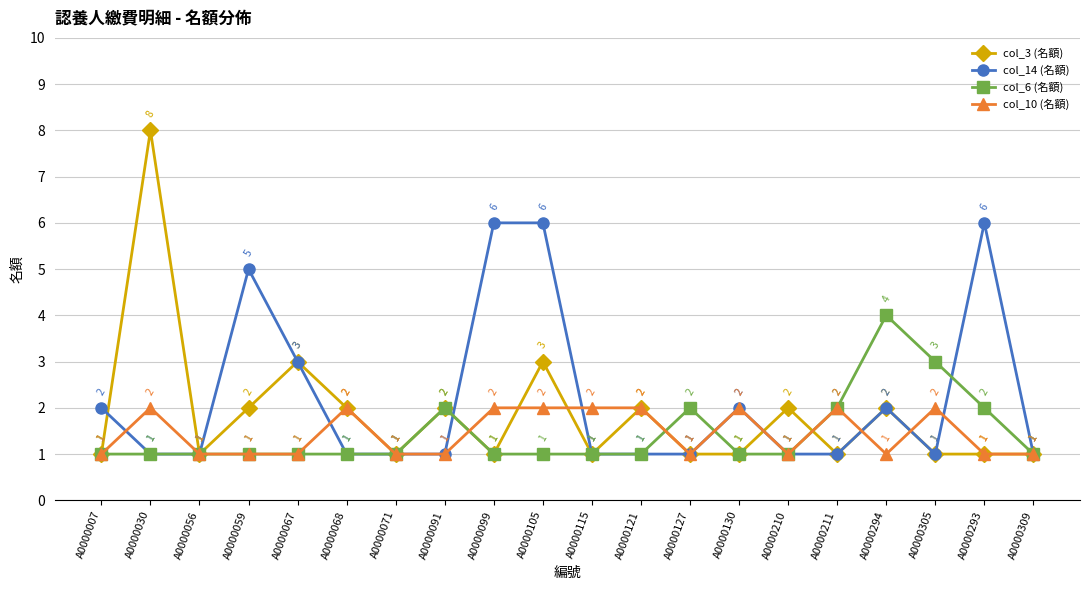

Which series has the largest range (max minus min)?

col_3 (名額)